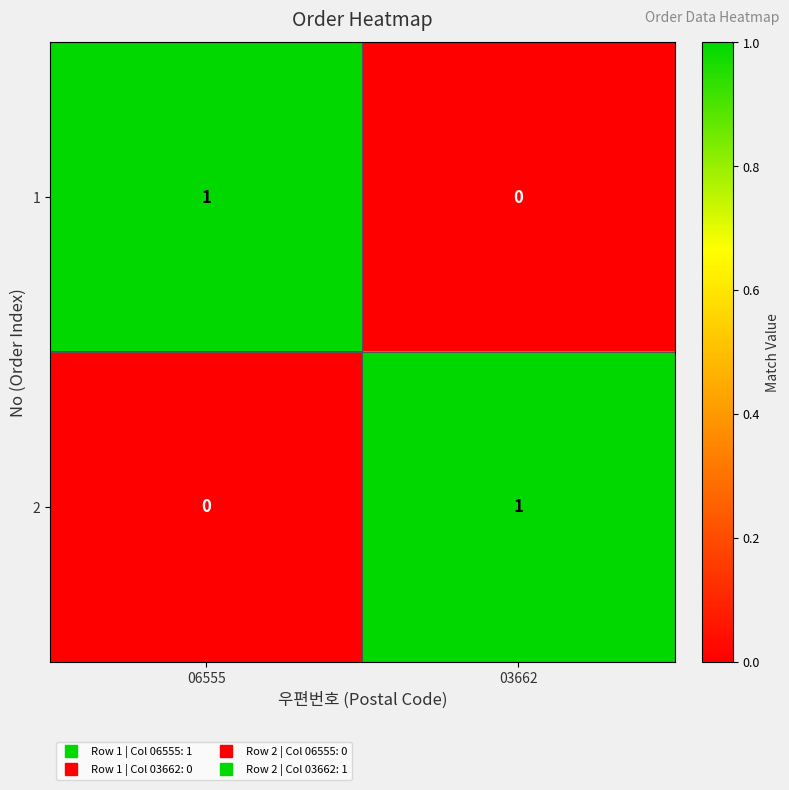

At which label is 2 closest to 0?

06555